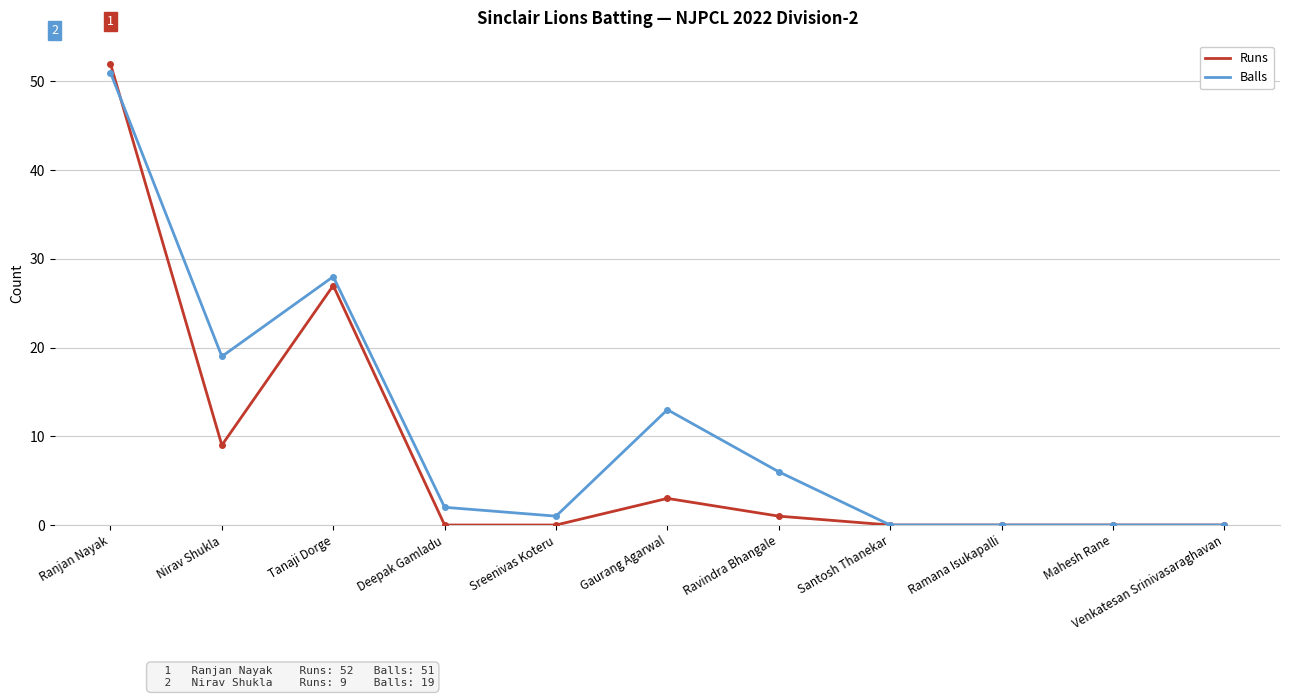

Between Ranjan Nayak and Mahesh Rane, which series saw the biggest shift?

Runs